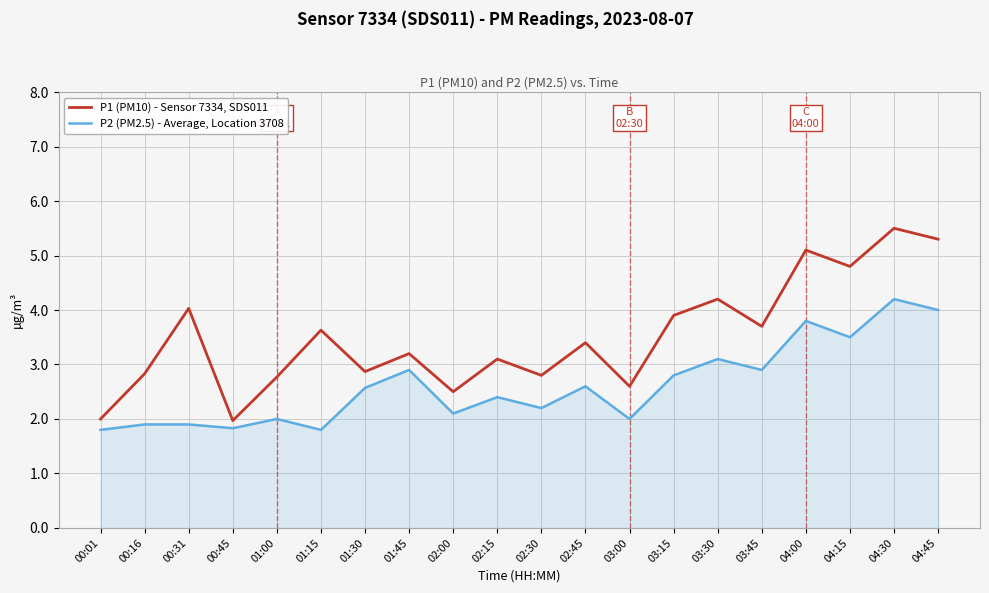

Count the number of data series in this chart.

2